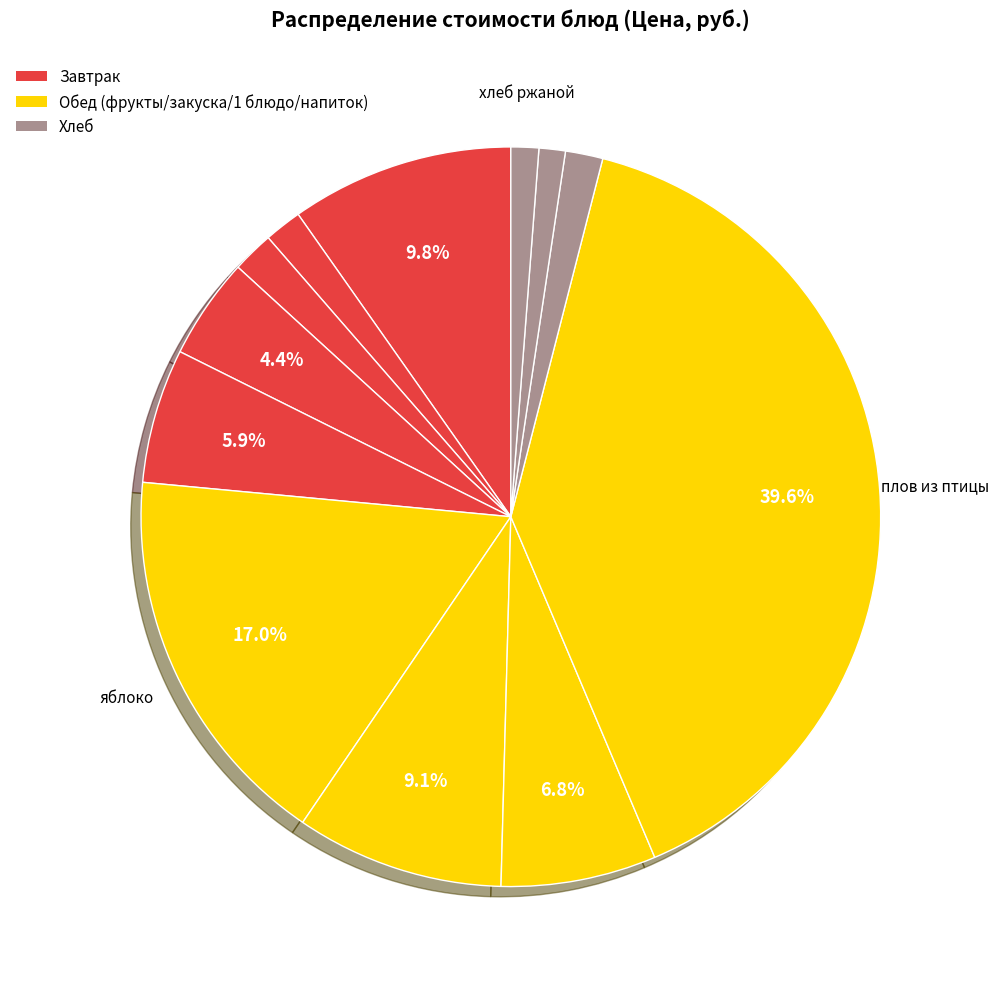

Does any single category account for the majority?

No